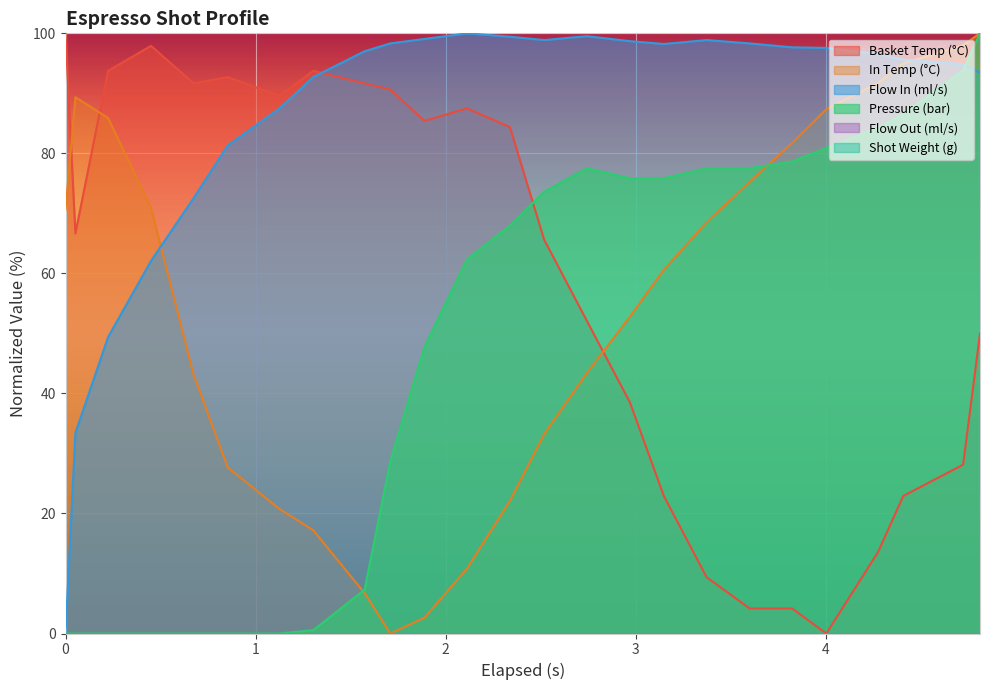

Does the chart display data point markers on the line(s)?

No